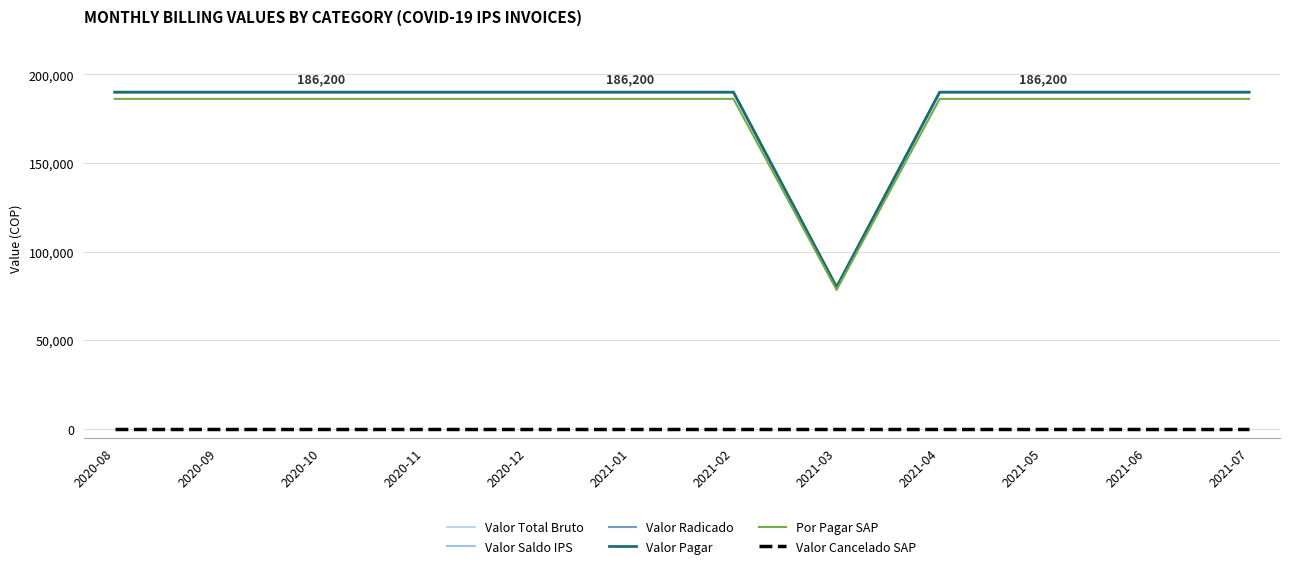

Does the chart display data point markers on the line(s)?

No